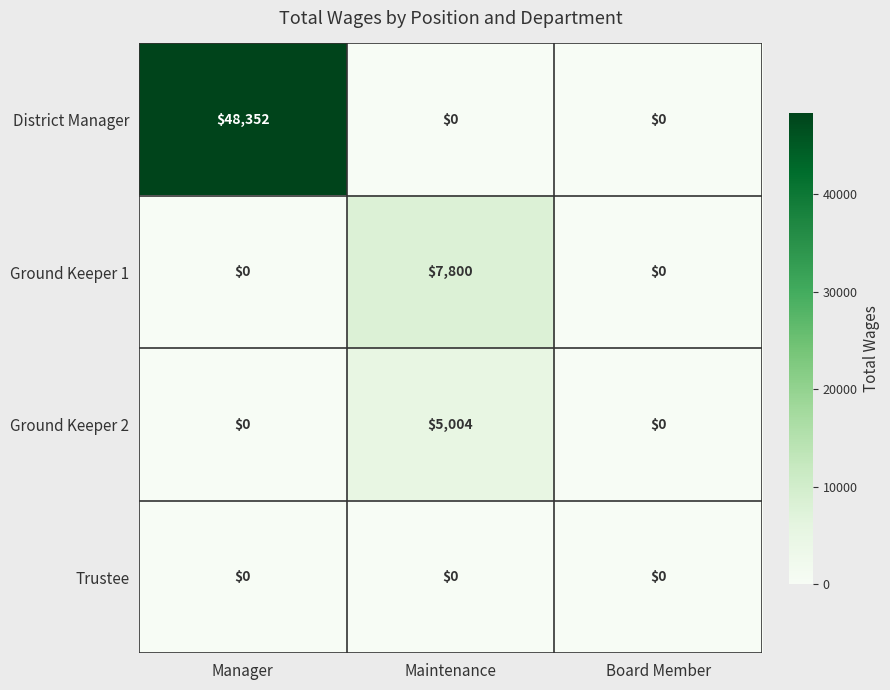

List the series in order of their peak value, lowest first.

Trustee, Ground Keeper 2, Ground Keeper 1, District Manager